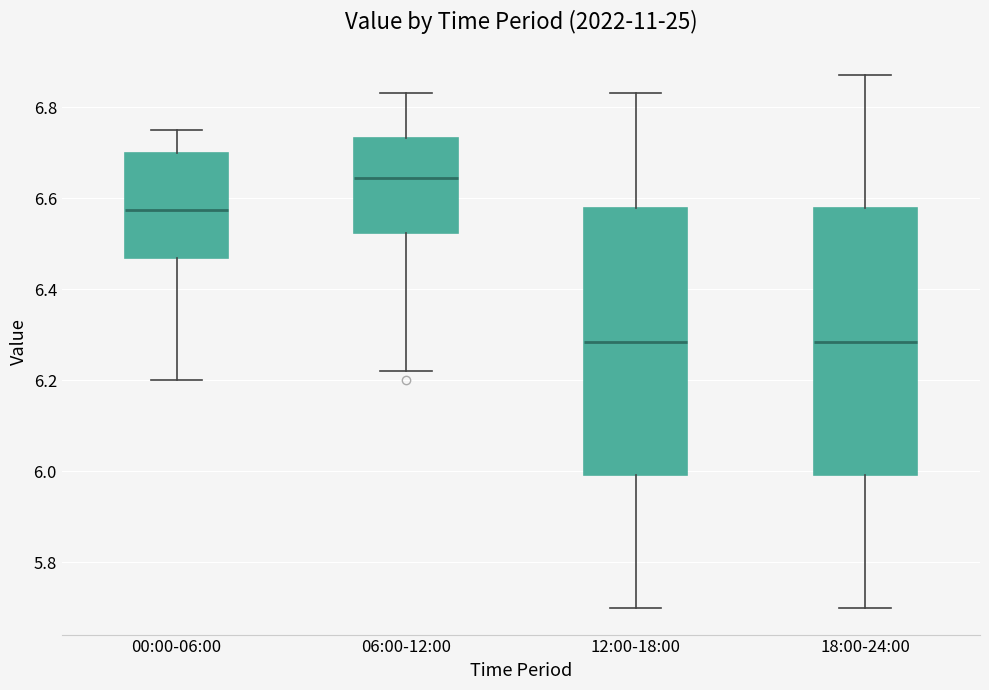

Which box's median line is the highest?

06:00-12:00